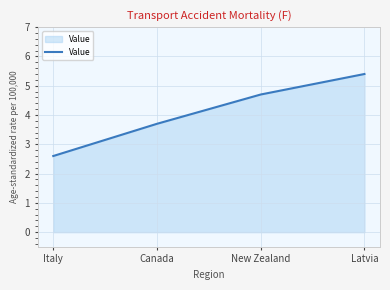

How many values are below 4?

2